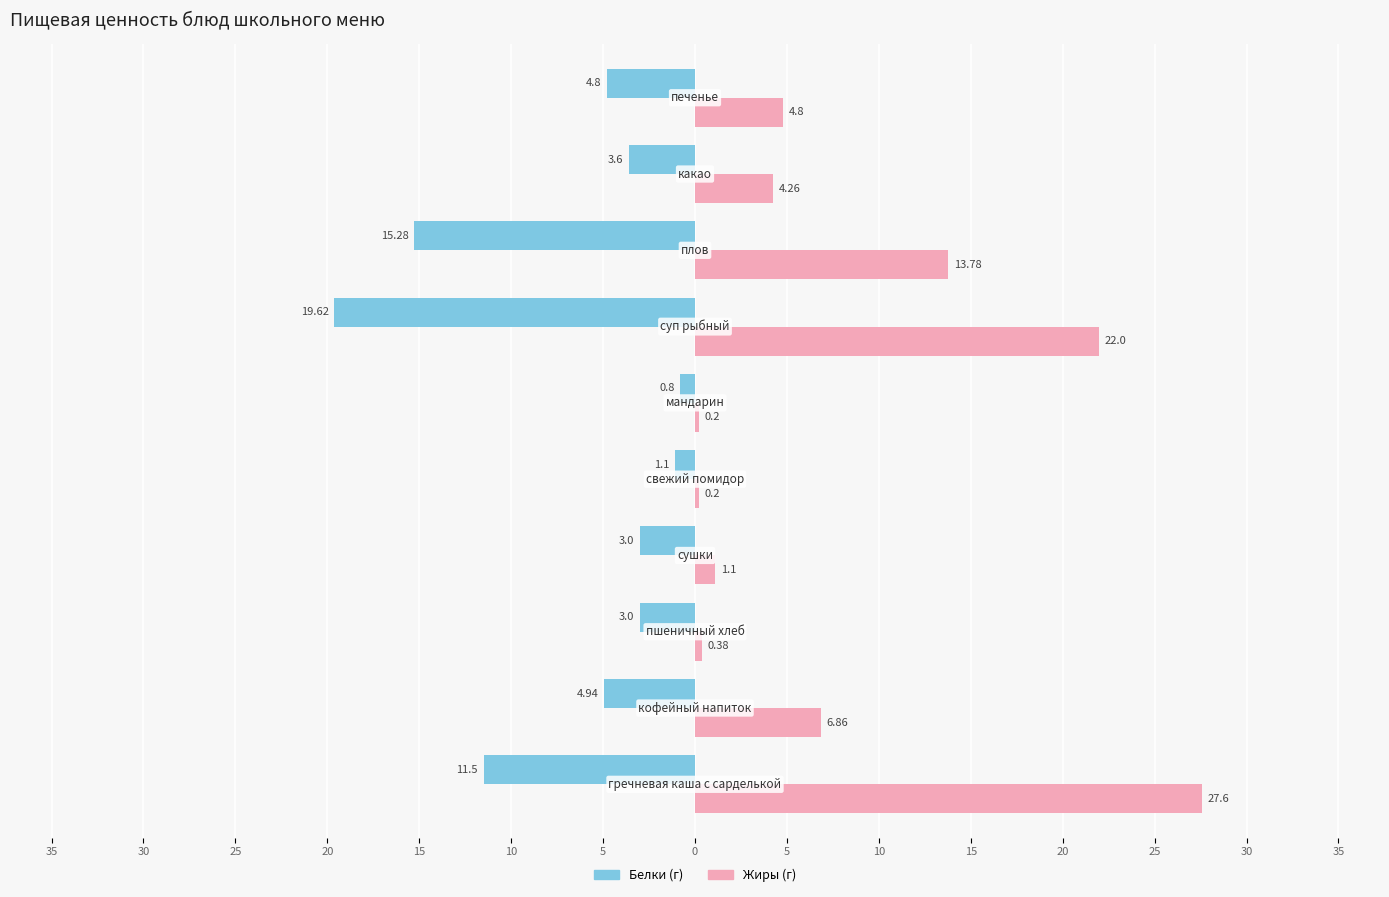

Count the number of data series in this chart.

2